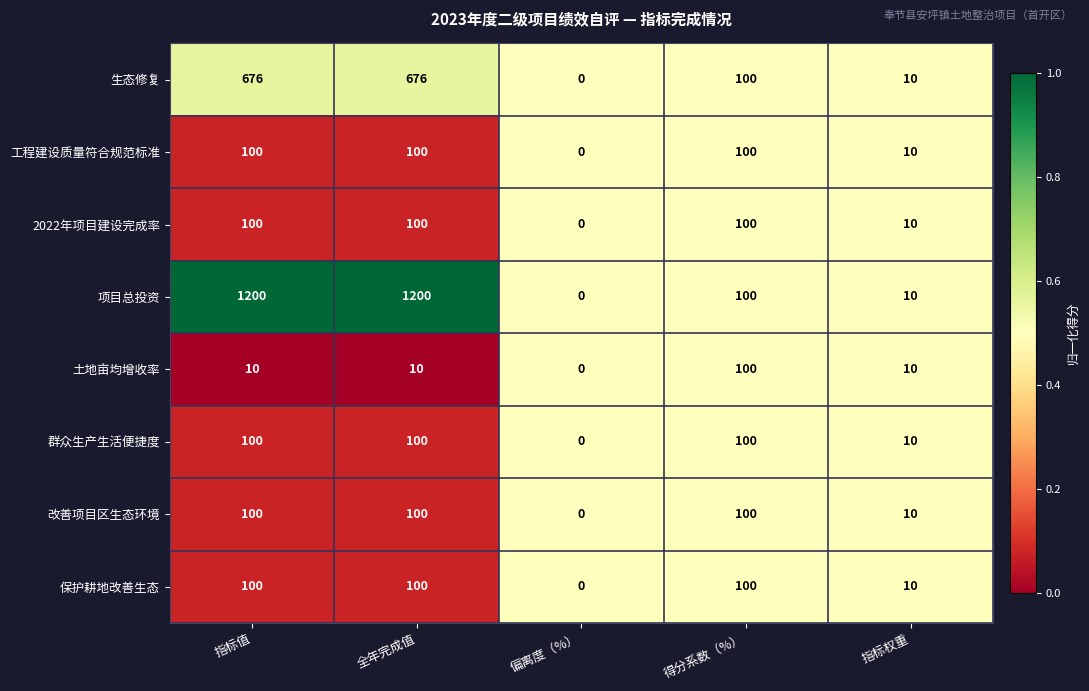

How many 工程建设质量符合规范标准 values are between 10 and 100?

4